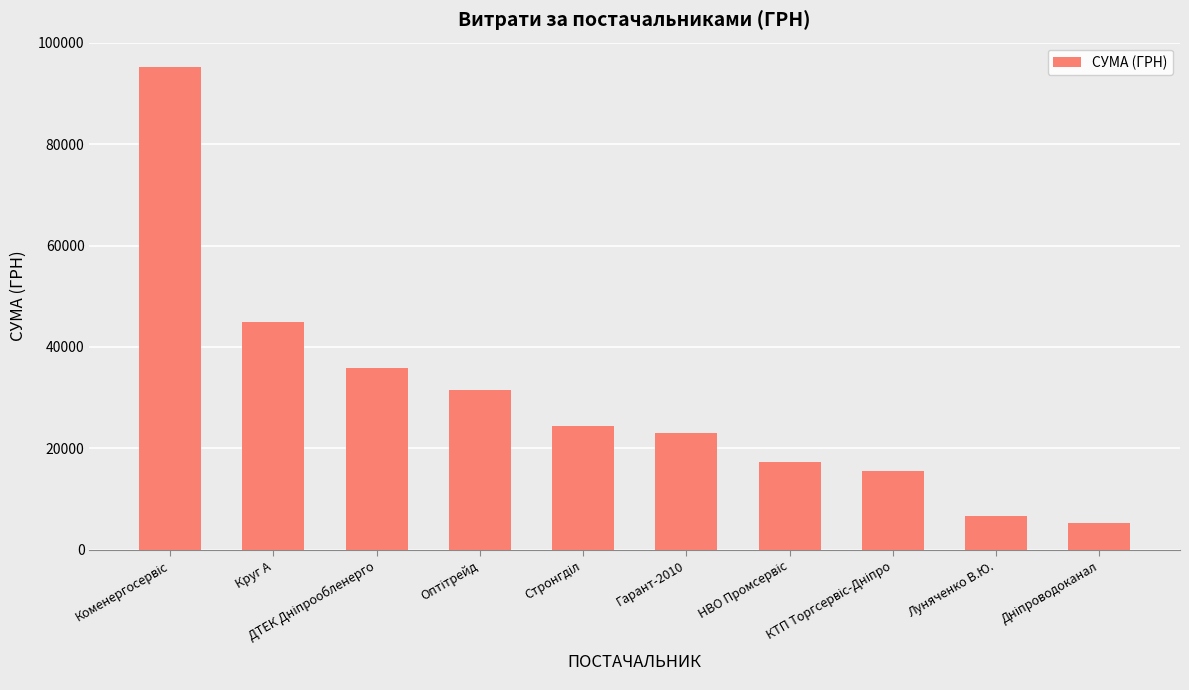

What is the minimum value shown in the chart?

5208.2